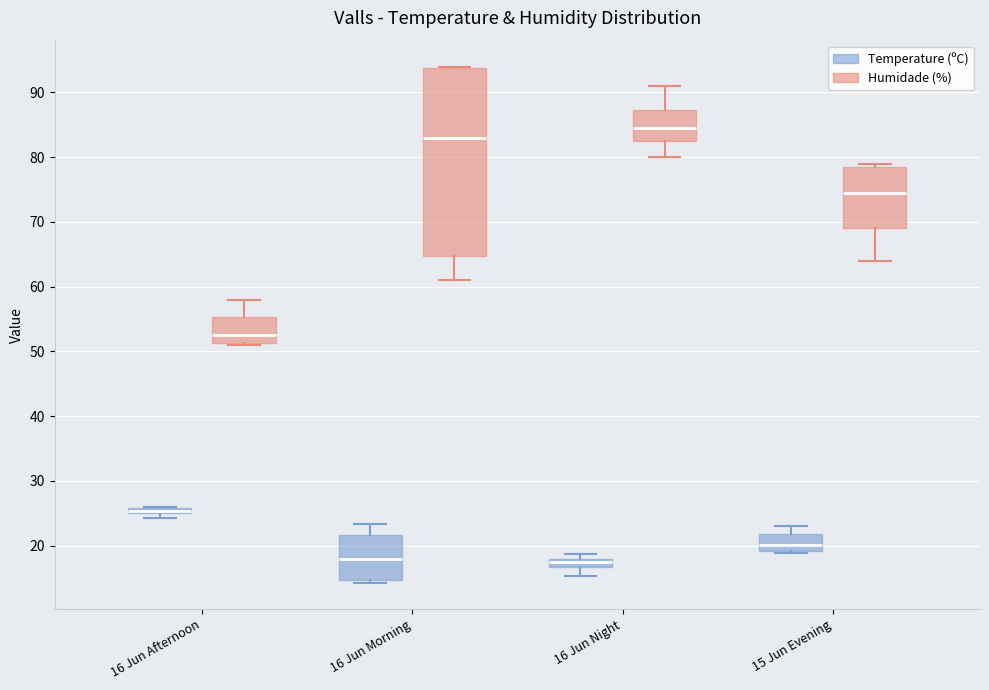

Where does the median line of the box for 15 Jun Evening (Temperature (ºC)) sit on the y-axis? The values are not printed on the chart, so give them approximately, as read against the axis.

20